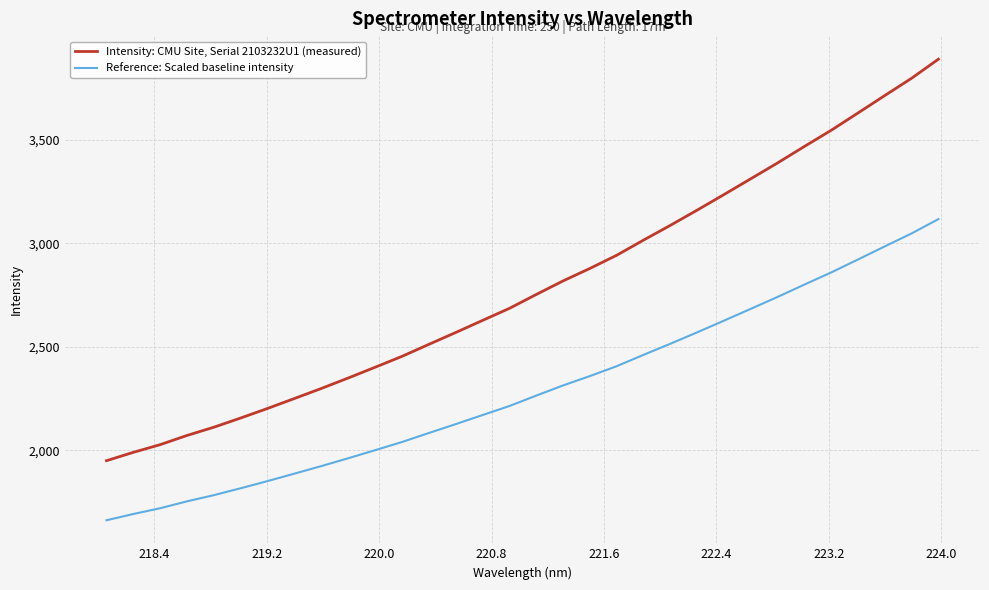

What is the difference between the maximum and minimum values in the Intensity: CMU Site, Serial 2103232U1 (measured) series?

1938.3